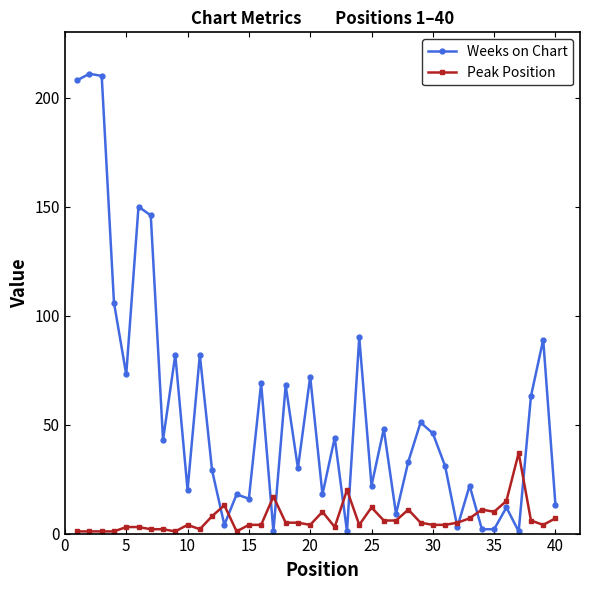

What are all the series names shown in the legend?

Weeks on Chart, Peak Position